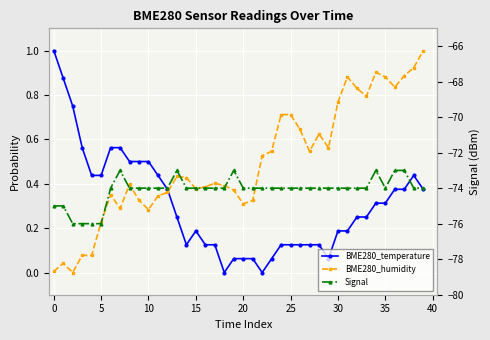

What is the label of the 30th point from the left?

29